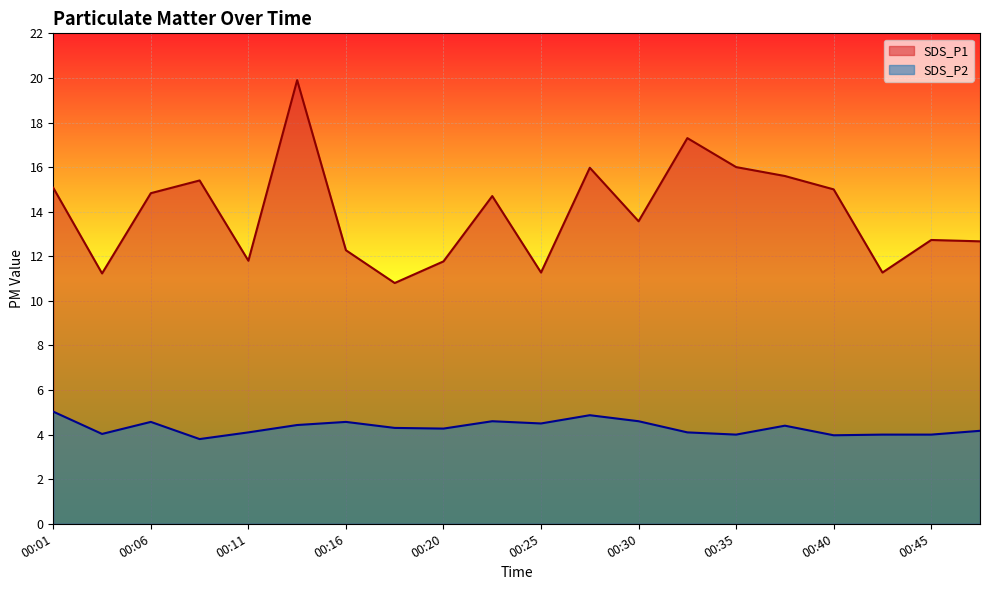

What is the lowest value of the SDS_P1 series?

10.8